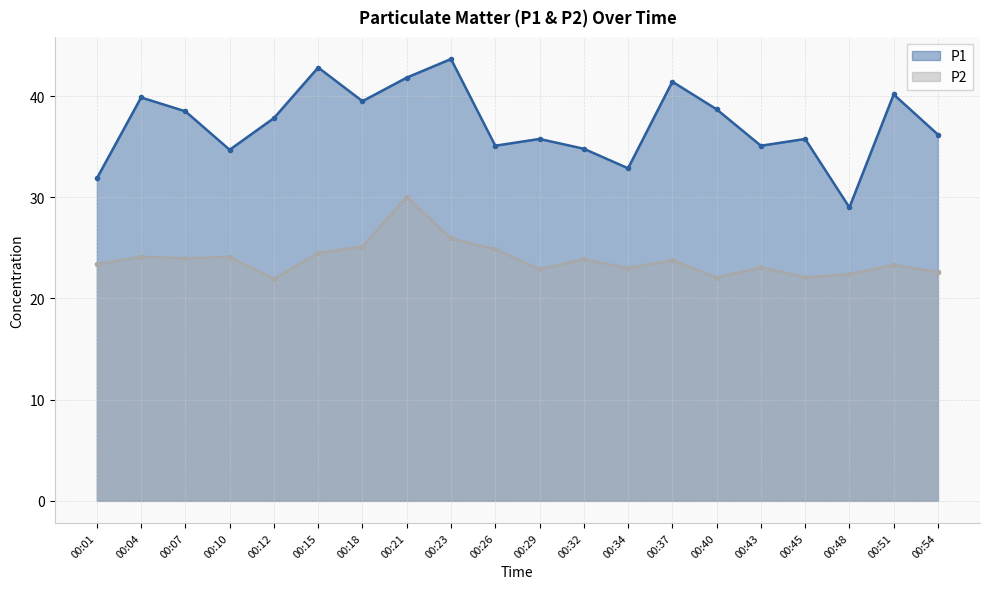

Between 00:01 and 00:04, which series saw the biggest shift?

P1